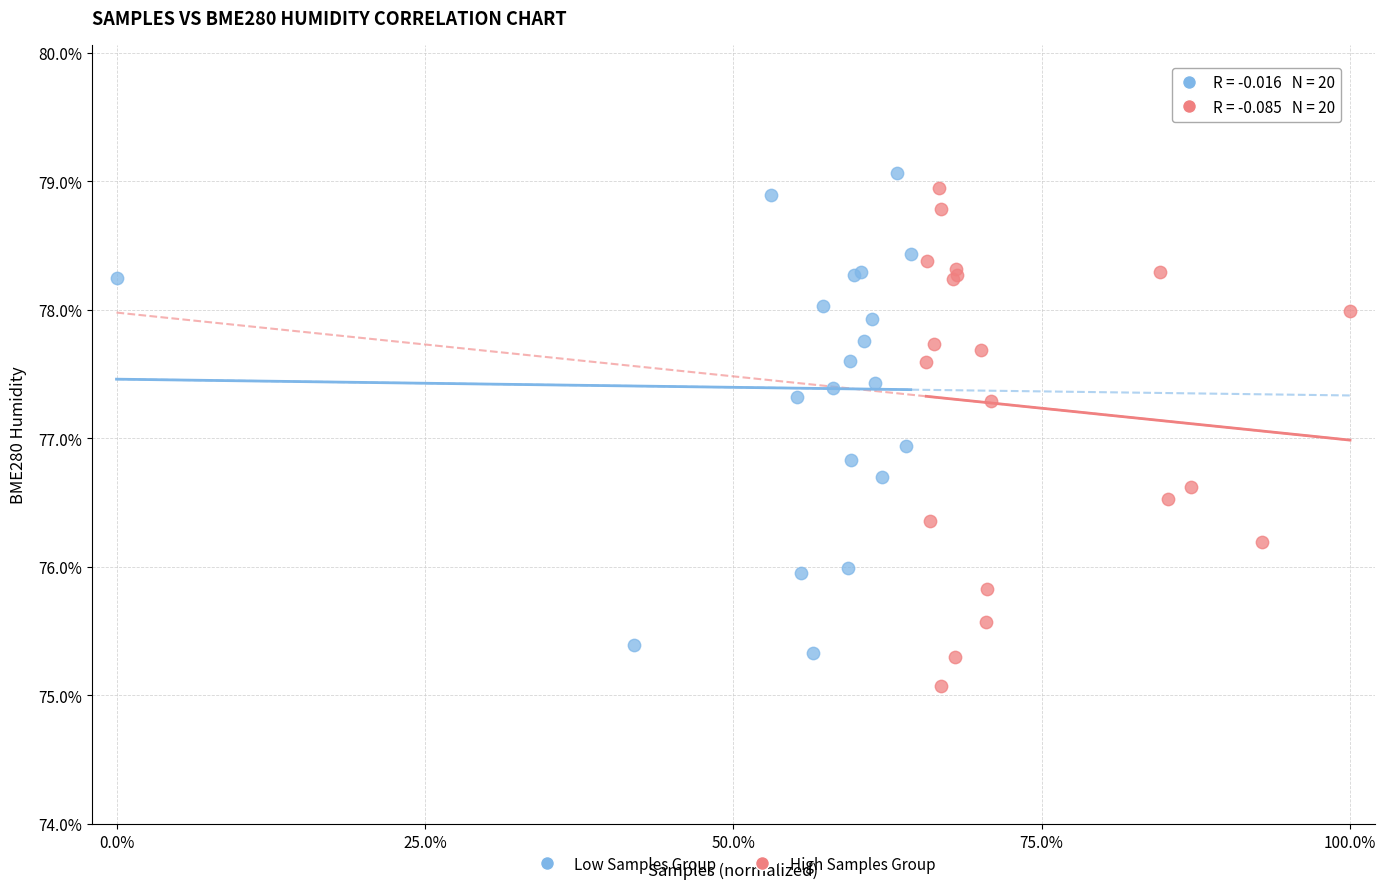

Which series has the largest Y range (max minus min)?

High Samples Group